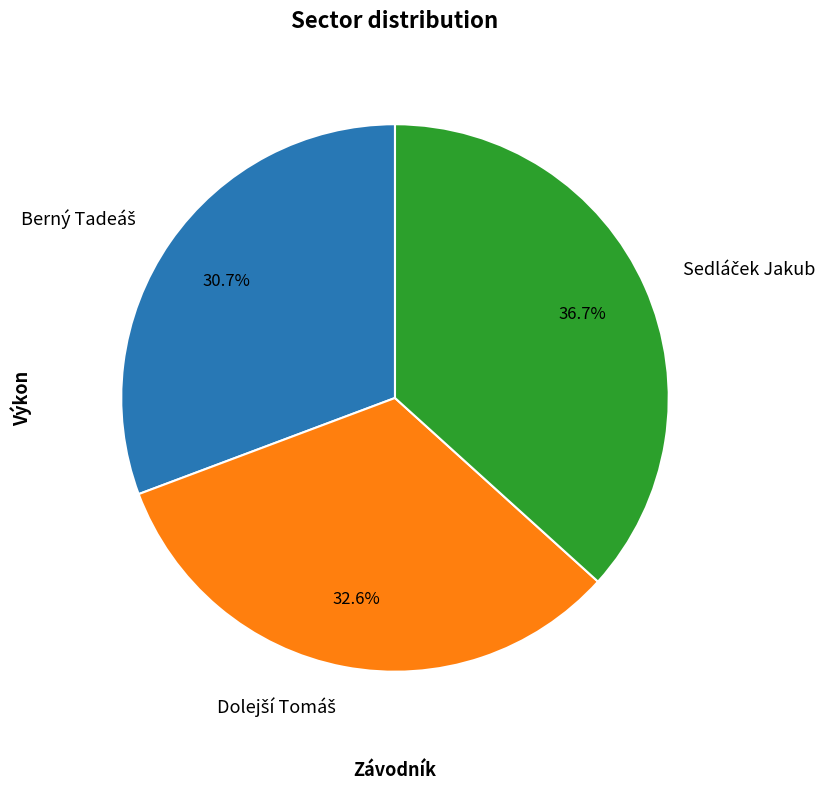

Is there any slice that represents more than half of the pie?

No